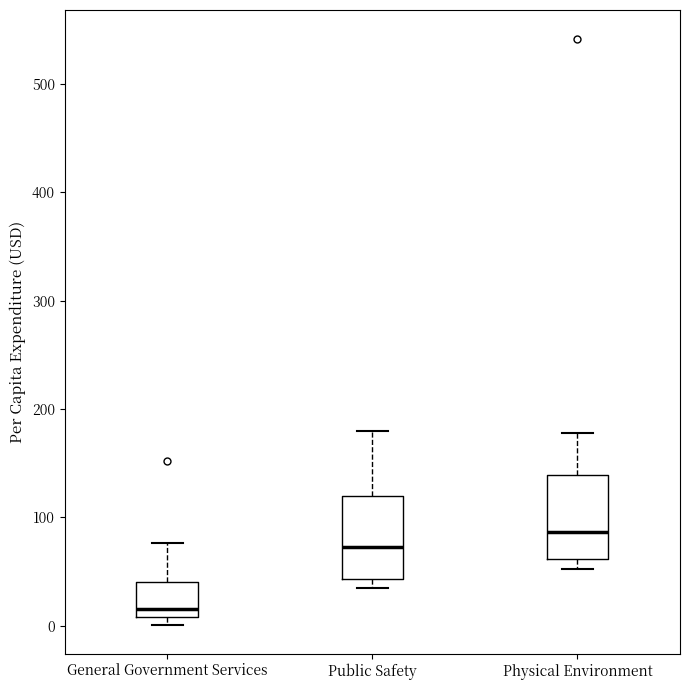

Where does the upper whisker of the box for General Government Services end on the y-axis? The values are not printed on the chart, so give them approximately, as read against the axis.

80